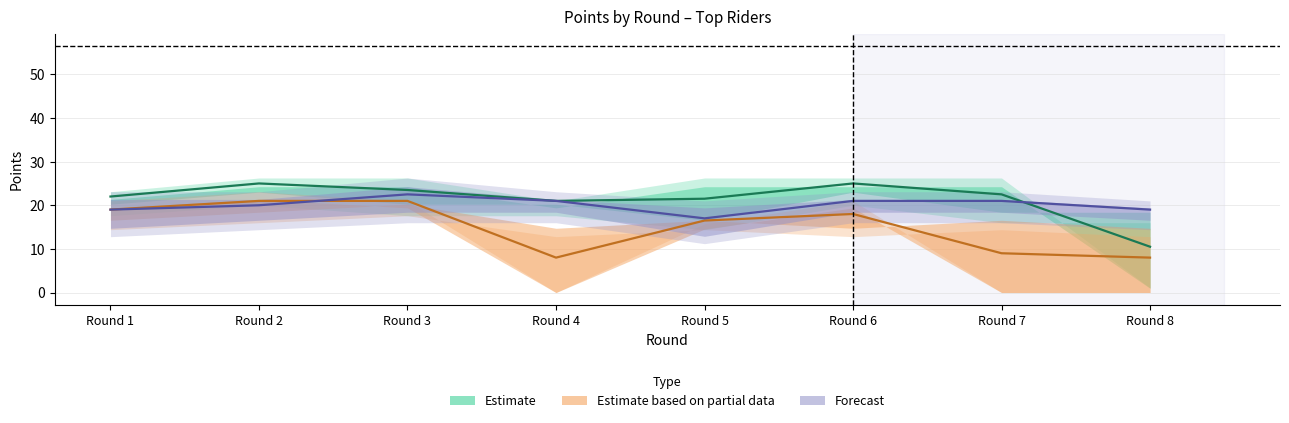

Reading right to left, list all the values displayed in this chart.

Estimate: Round 8=10.5	Round 7=22.5	Round 6=25.0	Round 5=21.5	Round 4=21.0	Round 3=23.5	Round 2=25.0	Round 1=22.0
Estimate based on partial data: Round 8=8.0	Round 7=9.0	Round 6=18.0	Round 5=16.5	Round 4=8.0	Round 3=21.0	Round 2=21.0	Round 1=19.0
Forecast: Round 8=19.0	Round 7=21.0	Round 6=21.0	Round 5=17.0	Round 4=21.0	Round 3=22.5	Round 2=20.0	Round 1=19.0